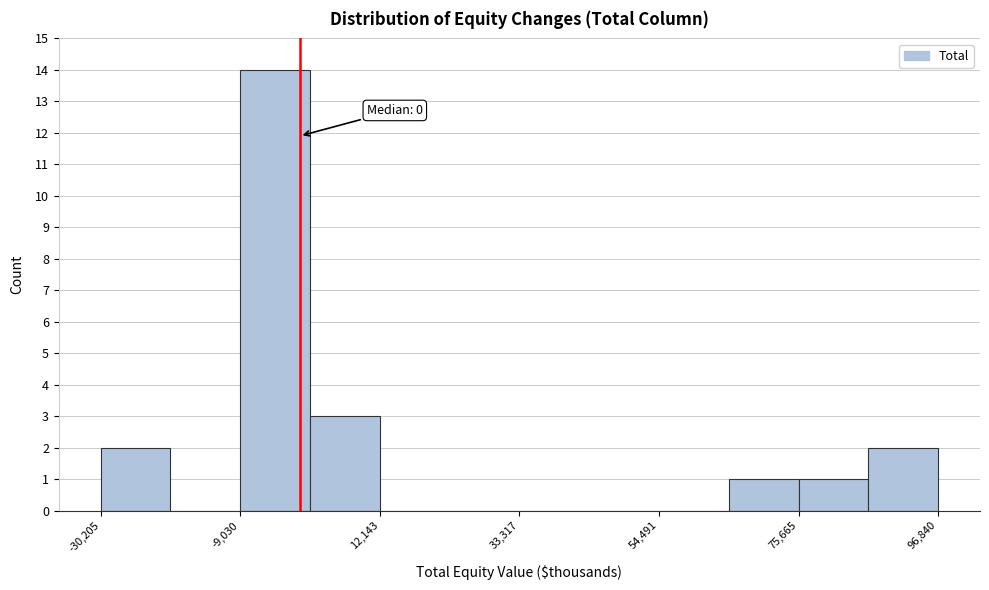

Read against the x-axis, roughly where is the centre of the tallest bar?

-5000